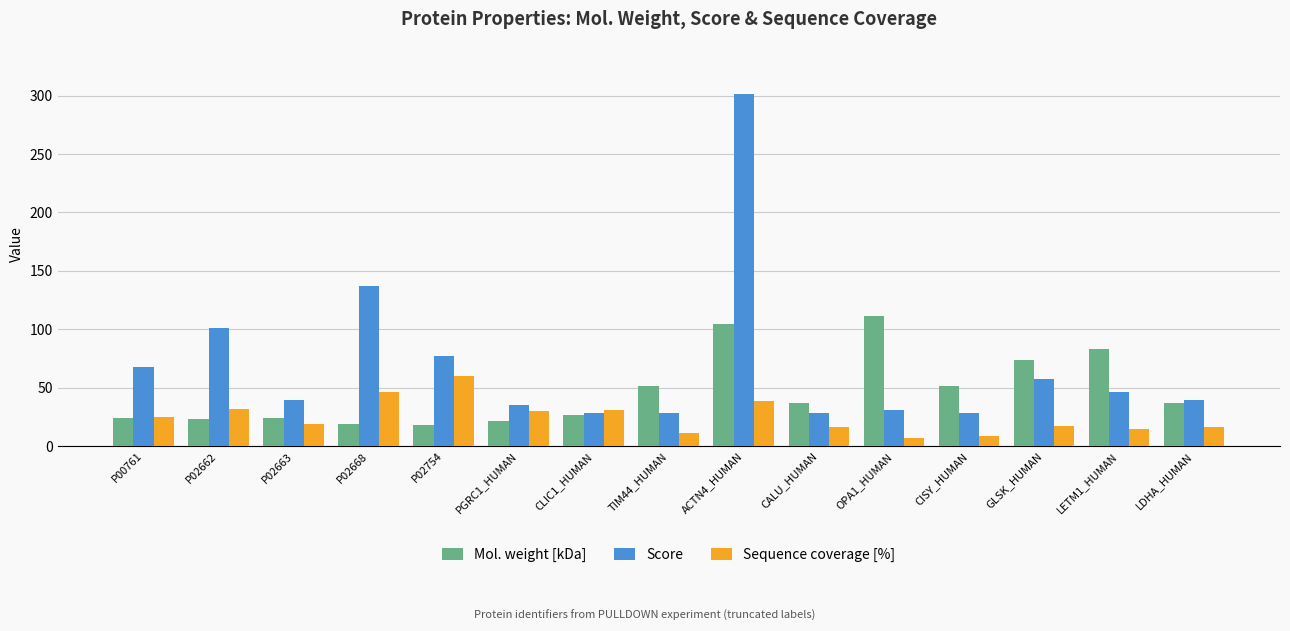

Which series has the widest spread of values?

Score